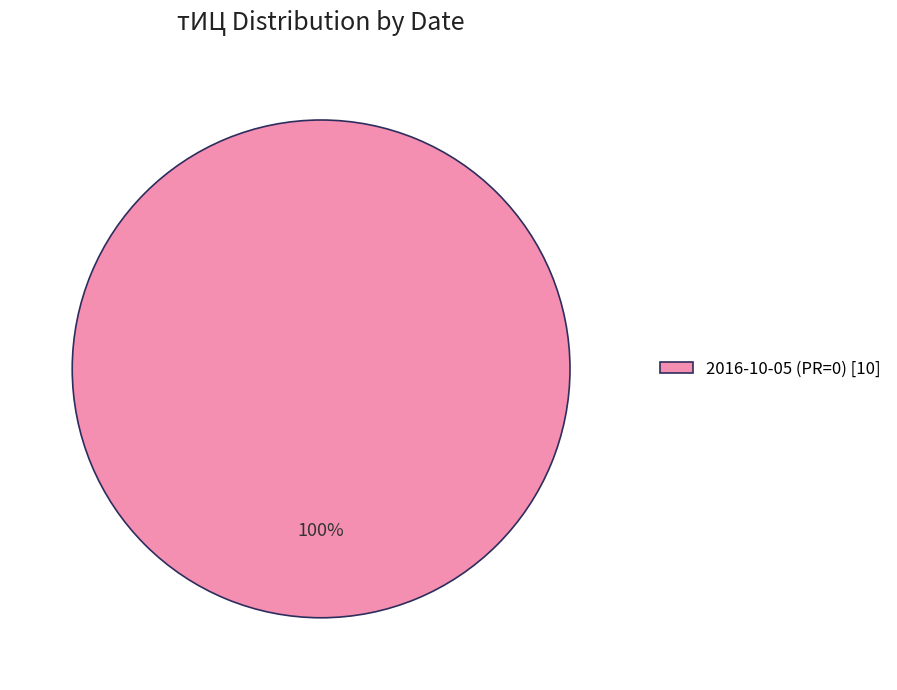

Is there a majority slice in this chart?

Yes